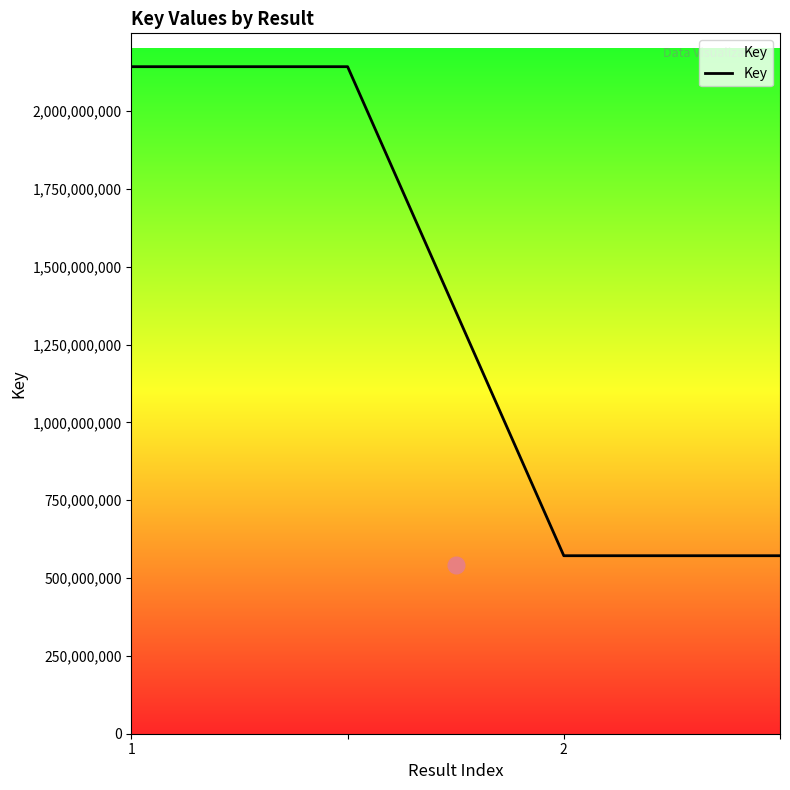

What is the difference between the maximum and minimum values?

1570576930